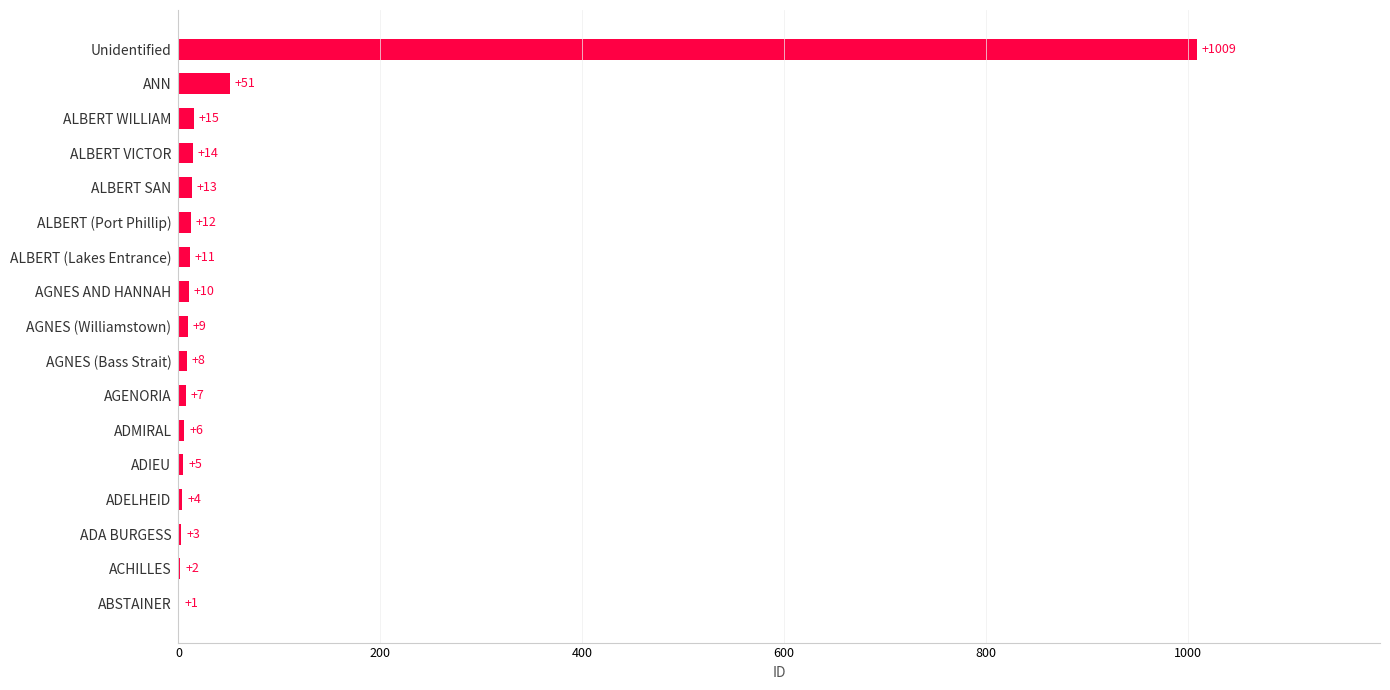

Between ALBERT (Lakes Entrance) and ACHILLES, which is larger?

ALBERT (Lakes Entrance)